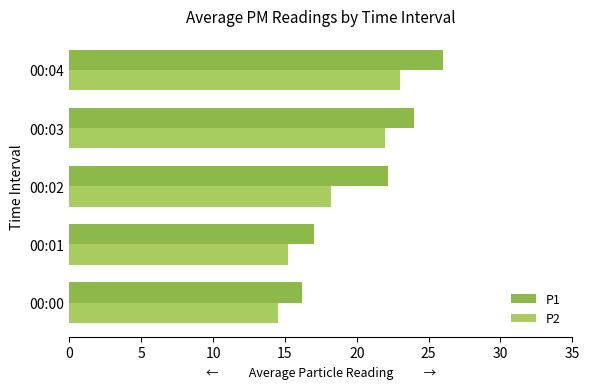

Which series has the largest total across all categories?

P1